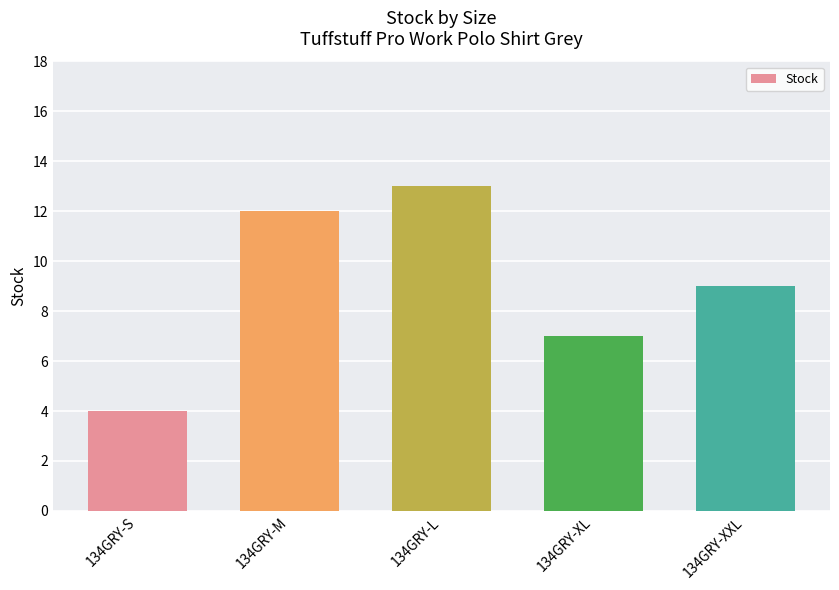

Reading left to right, list all the values displayed in this chart.

4	12	13	7	9